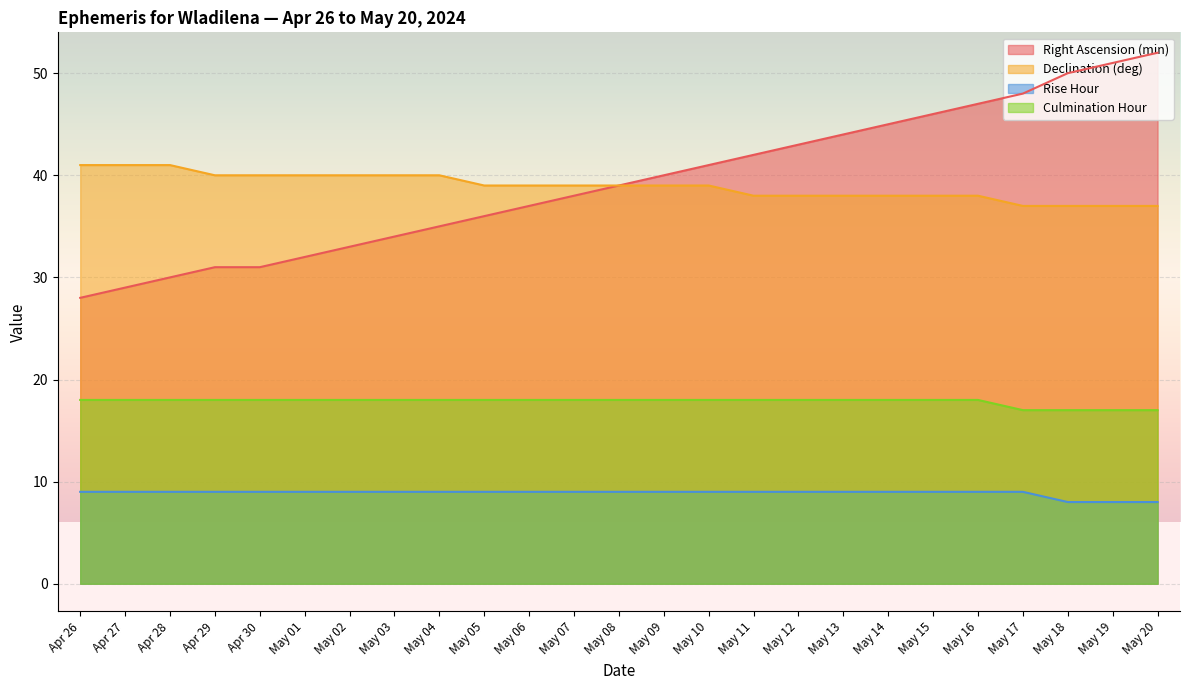

How many lines are shown in the chart?

4